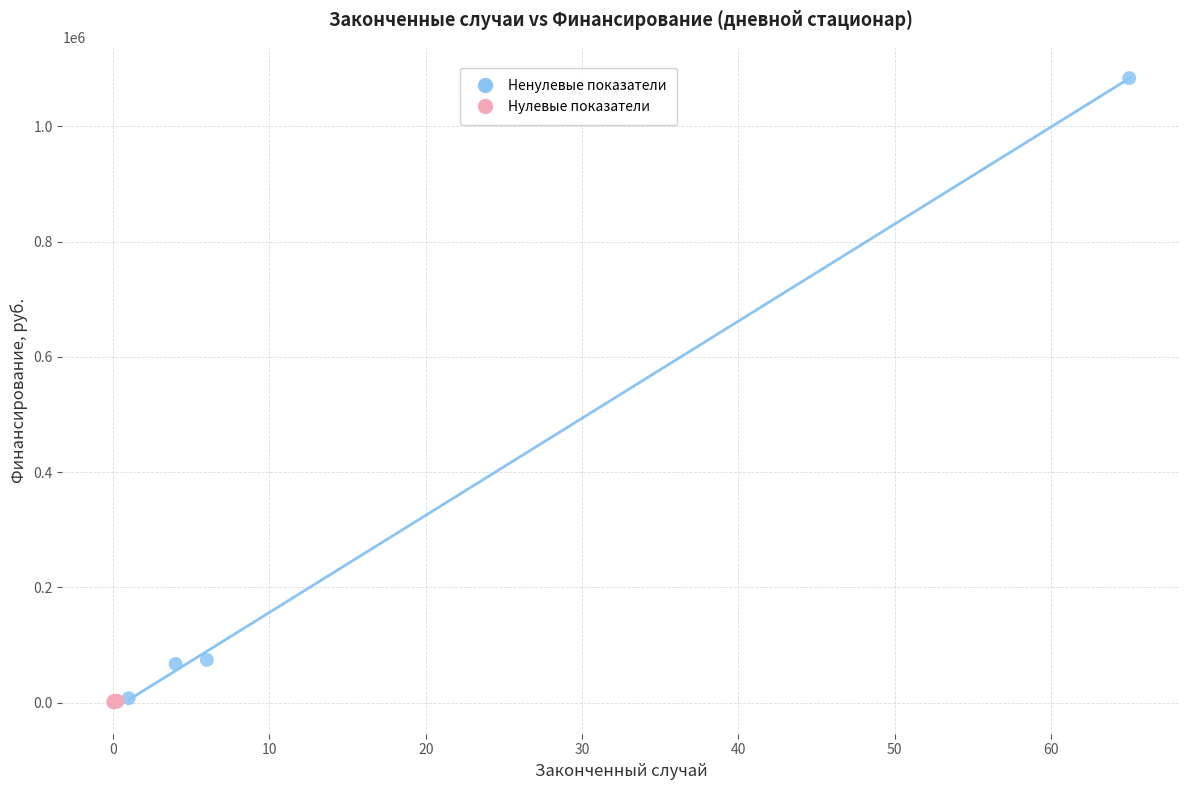

Which series contains the highest Y value?

Ненулевые показатели